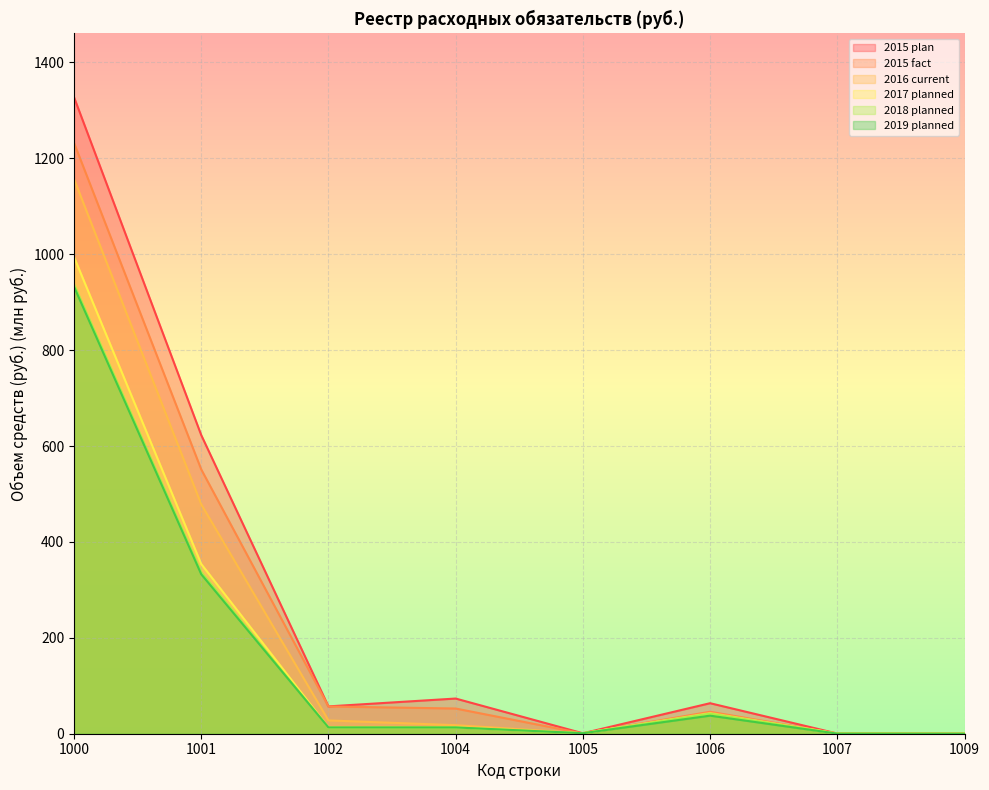

Reading left to right, extract all data points from this chart.

2015 plan: 1000=1327.6	1001=622.9	1002=57.0	1004=73.4	1005=0.9	1006=63.6	1007=0.4	1009=0.0
2015 fact: 1000=1232.3	1001=551.4	1002=56.8	1004=52.5	1005=0.5	1006=45.8	1007=0.4	1009=0.0
2016 current: 1000=1156.9	1001=478.6	1002=27.7	1004=17.8	1005=1.0	1006=43.3	1007=0.6	1009=0.0
2017 planned: 1000=994.3	1001=354.0	1002=13.1	1004=13.5	1005=1.0	1006=41.8	1007=0.2	1009=0.0
2018 planned: 1000=937.3	1001=336.9	1002=13.1	1004=13.1	1005=1.0	1006=41.9	1007=0.2	1009=0.0
2019 planned: 1000=932.3	1001=332.7	1002=13.1	1004=13.1	1005=1.0	1006=37.7	1007=0.2	1009=0.0